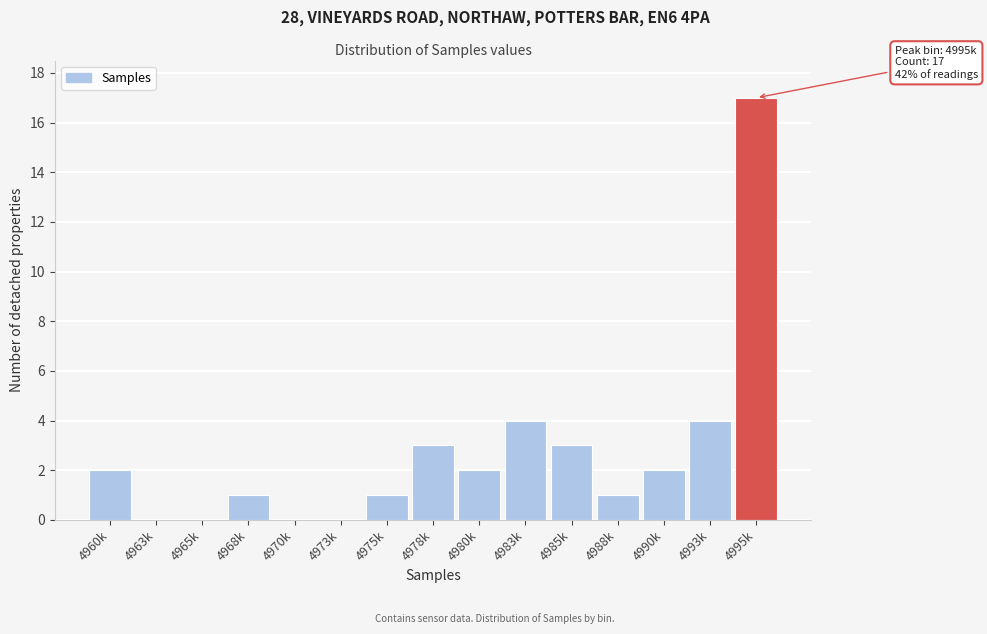

Reading left to right, list all the values displayed in this chart.

4960k=2	4963k=0	4965k=0	4968k=1	4970k=0	4973k=0	4975k=1	4978k=3	4980k=2	4983k=4	4985k=3	4988k=1	4990k=2	4993k=4	4995k=17